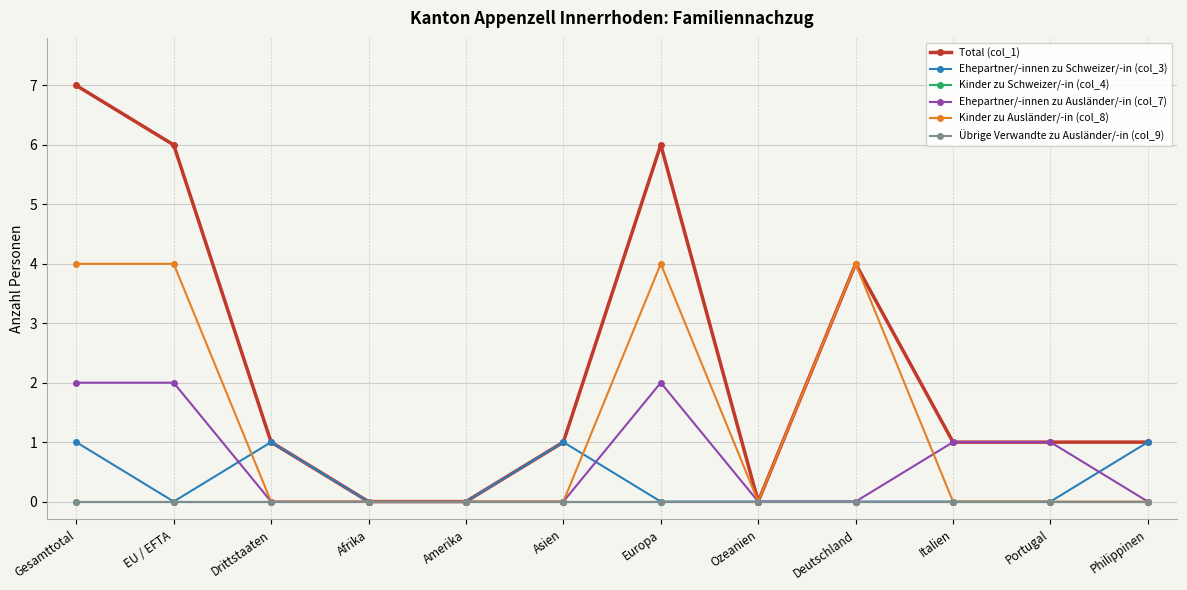

How many lines are shown in the chart?

6